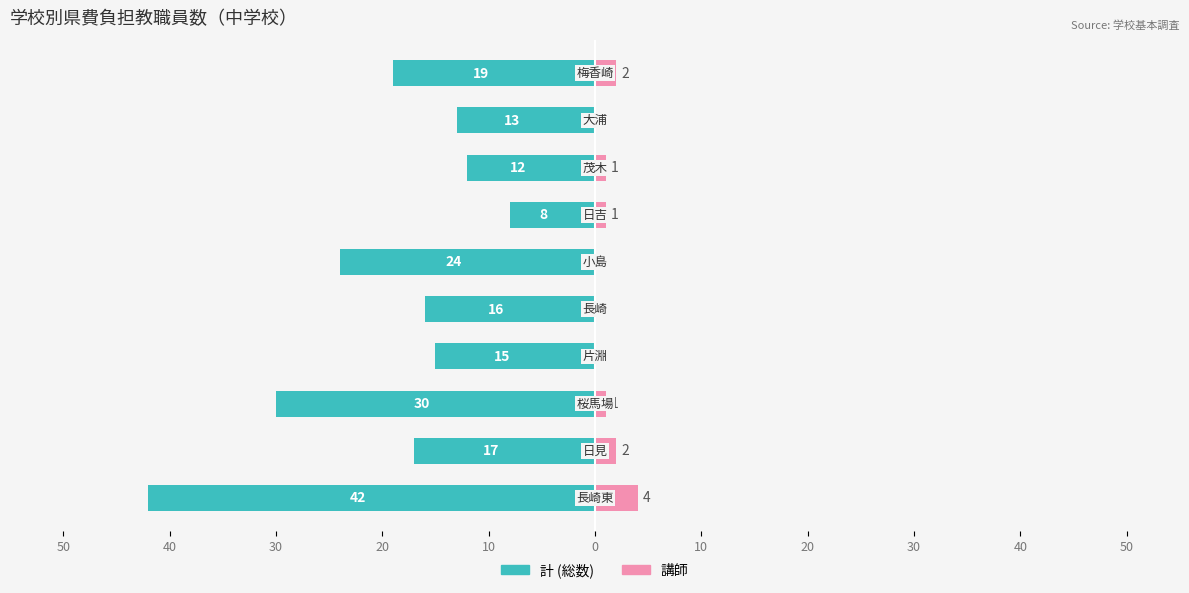

How many distinct data groups are displayed?

2